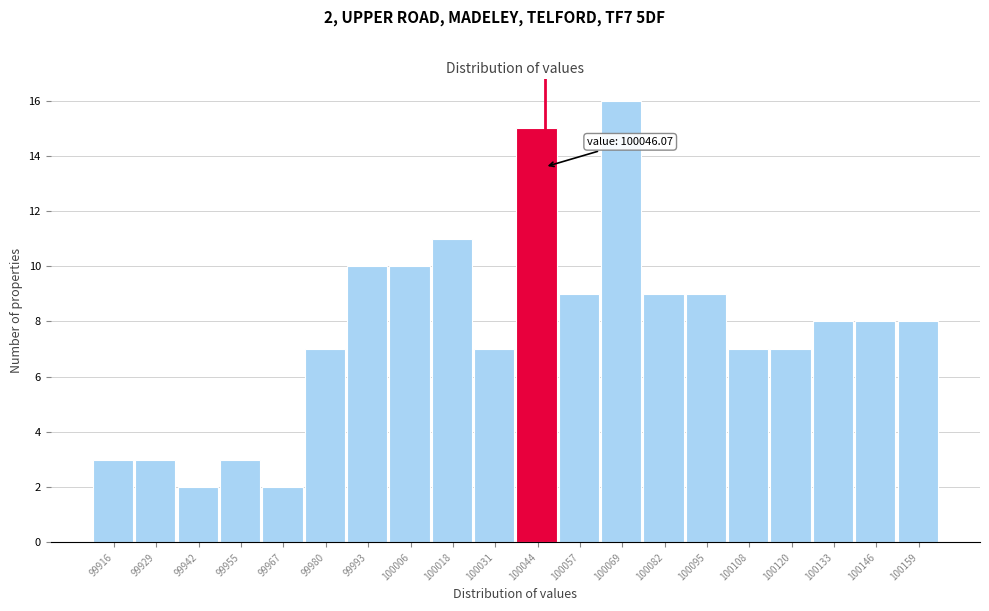

Over which range of the x-axis is the bar tallest?

100064 to 100076